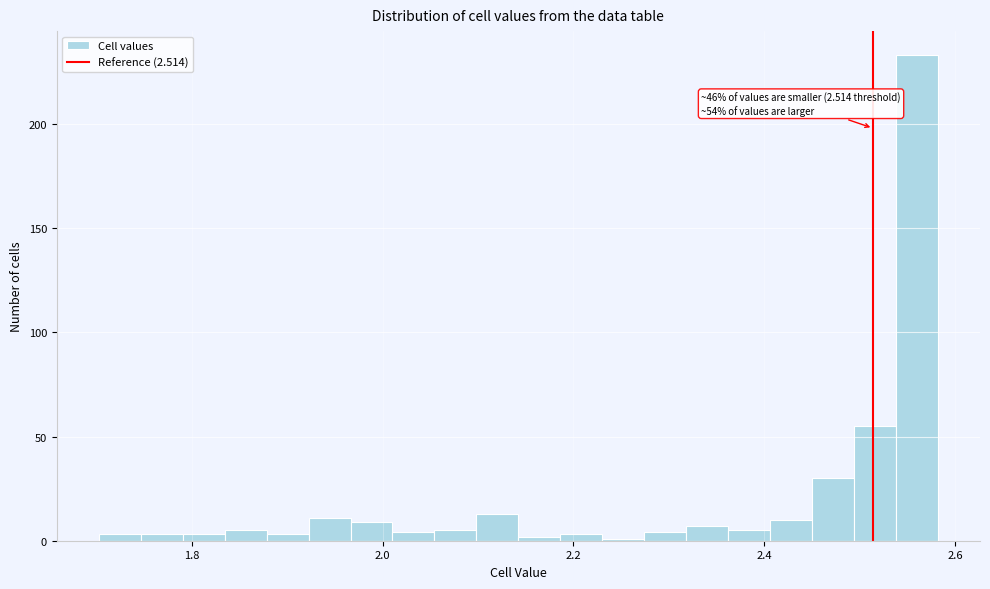

Around what value on the x-axis is the tallest bar? Give the approximate position of its centre, as read against the axis.

2.56